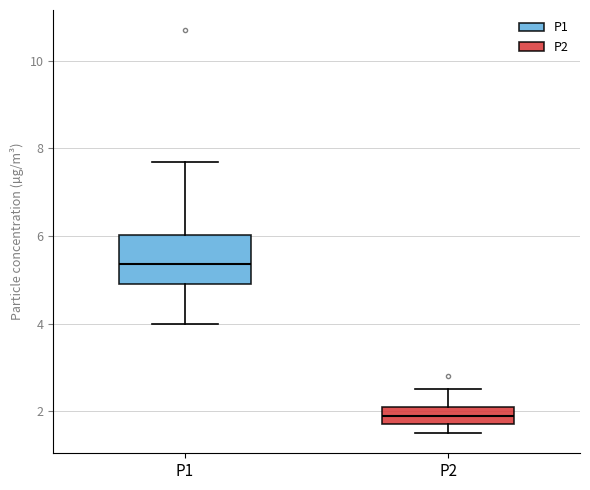

Where is the lower edge of the box for P2 on the y-axis? The values are not printed on the chart, so give them approximately, as read against the axis.

1.8